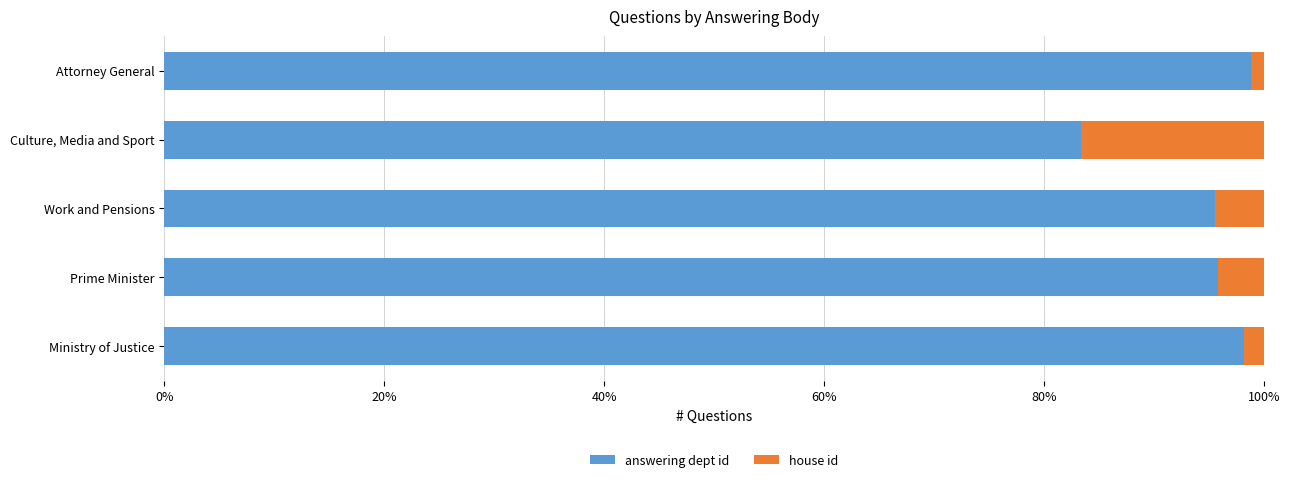

List the labels in order of answering dept id value, smallest first.

Culture, Media and Sport, Work and Pensions, Prime Minister, Ministry of Justice, Attorney General